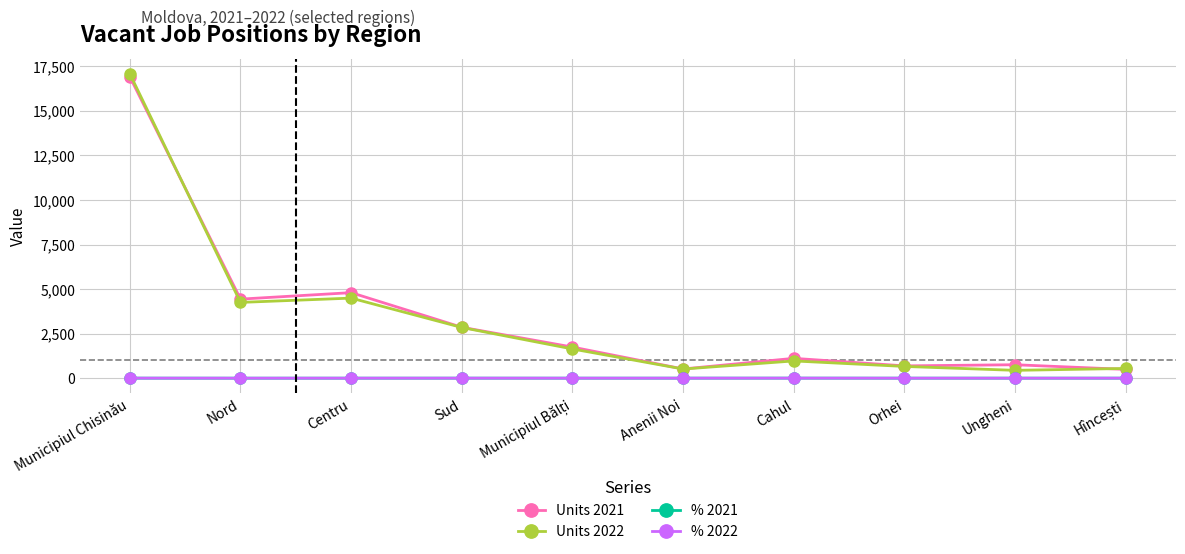

The Units 2021 series shows 4803.0 at Centru. True or false?

True